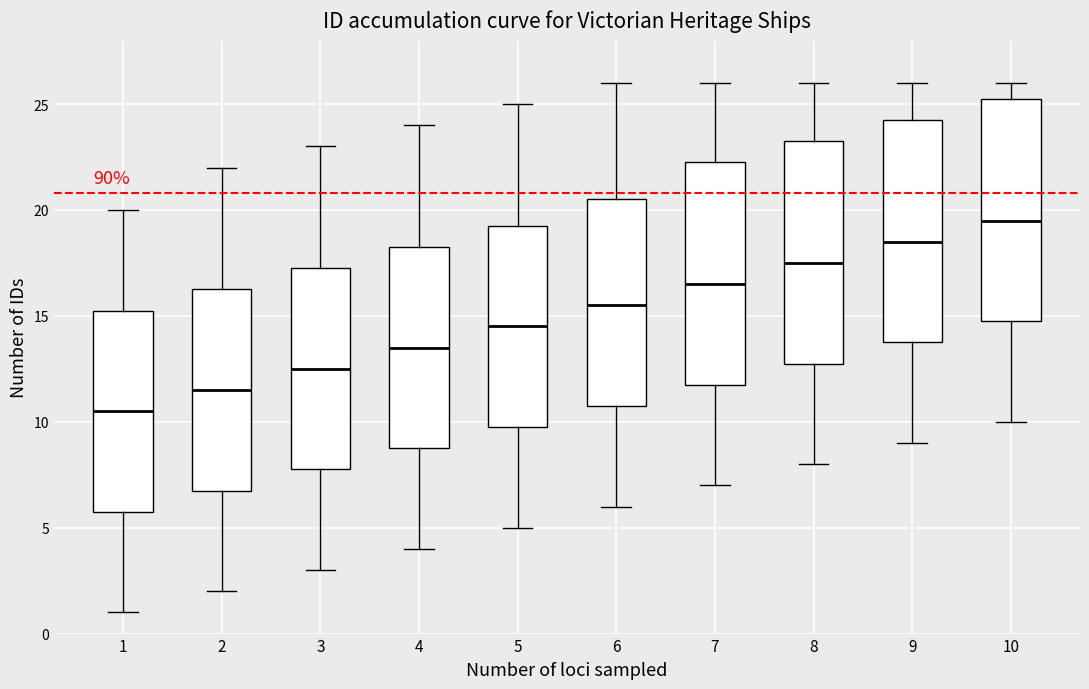

Reading left to right, transcribe this box plot: for each box, give where its median line is, the range the box spans, and where its two whiskers end, as read against the y-axis. The values are not printed on the chart, so give them approximately, as read against the axis.

1: median 10.5, box 6.0 to 15.5, whiskers 1.0 to 20.0
2: median 11.5, box 7.0 to 16.5, whiskers 2.0 to 22.0
3: median 12.5, box 8.0 to 17.5, whiskers 3.0 to 23.0
4: median 13.5, box 9.0 to 18.5, whiskers 4.0 to 24.0
5: median 14.5, box 10.0 to 19.5, whiskers 5.0 to 25.0
6: median 15.5, box 11.0 to 20.5, whiskers 6.0 to 26.0
7: median 16.5, box 12.0 to 22.5, whiskers 7.0 to 26.0
8: median 17.5, box 13.0 to 23.5, whiskers 8.0 to 26.0
9: median 18.5, box 14.0 to 24.5, whiskers 9.0 to 26.0
10: median 19.5, box 15.0 to 25.5, whiskers 10.0 to 26.0